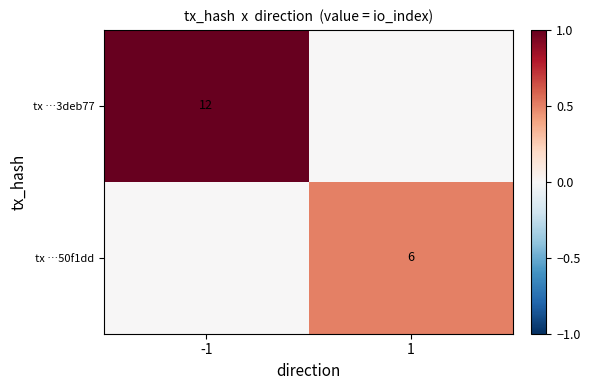

The value of tx …50f1dd at 1 is 10. True or false?

False